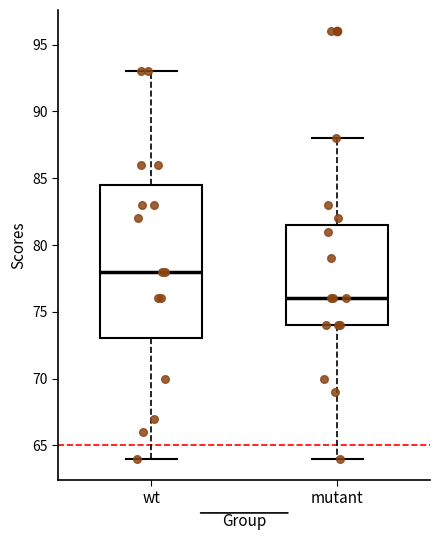

Which box is the tallest, from its lower edge to its upper edge?

wt